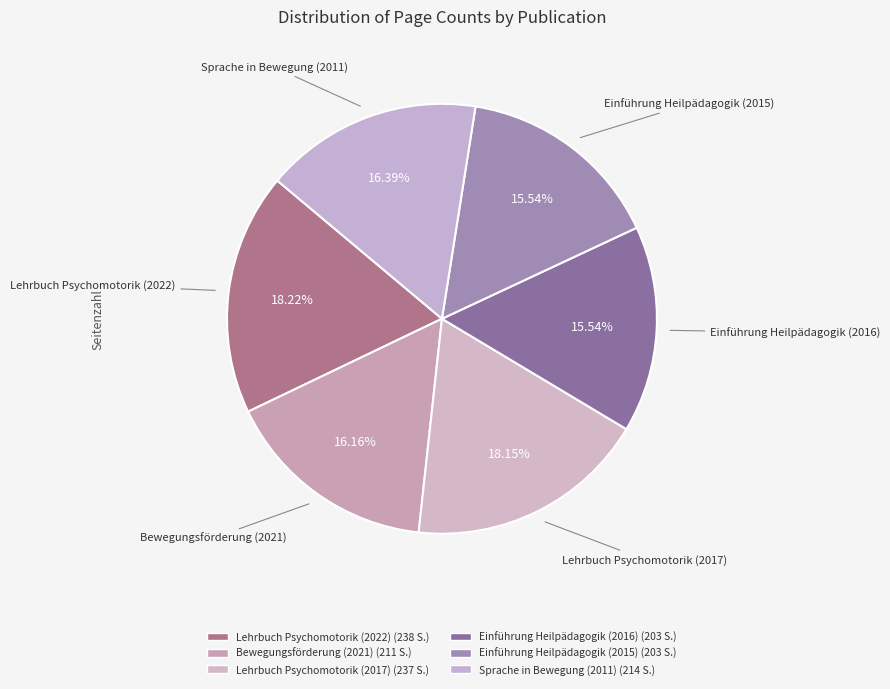

What is the ratio of the value at Einführung Heilpädagogik (2015) to the value at Bewegungsförderung (2021)?

1.0